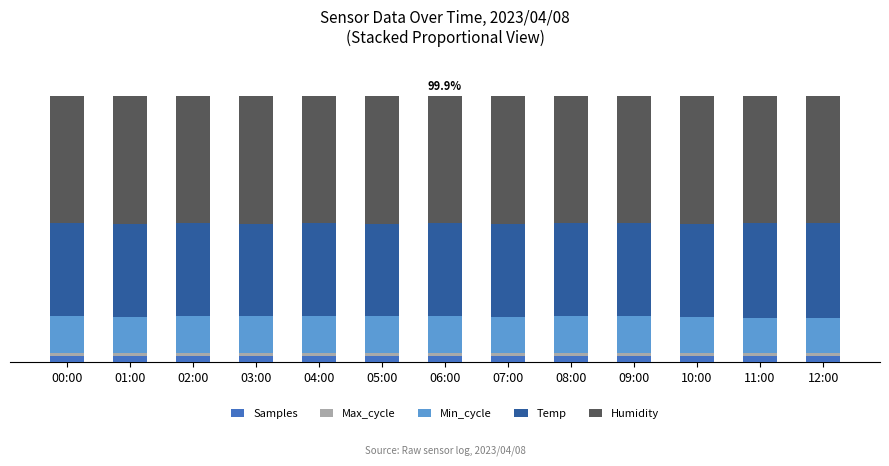

Are the bars grouped side by side (vs. stacked)?

No